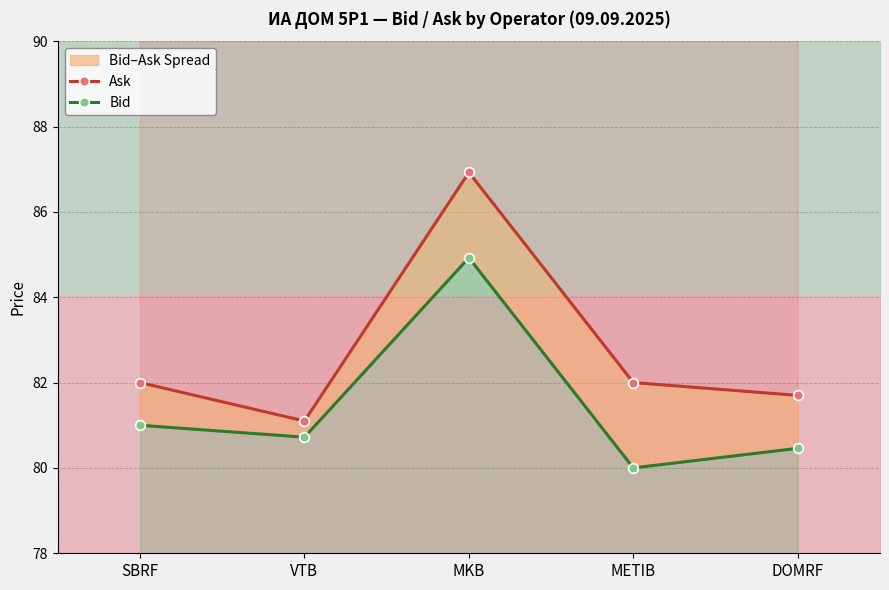

True or false: Ask has more than 1 interior local peaks.

False